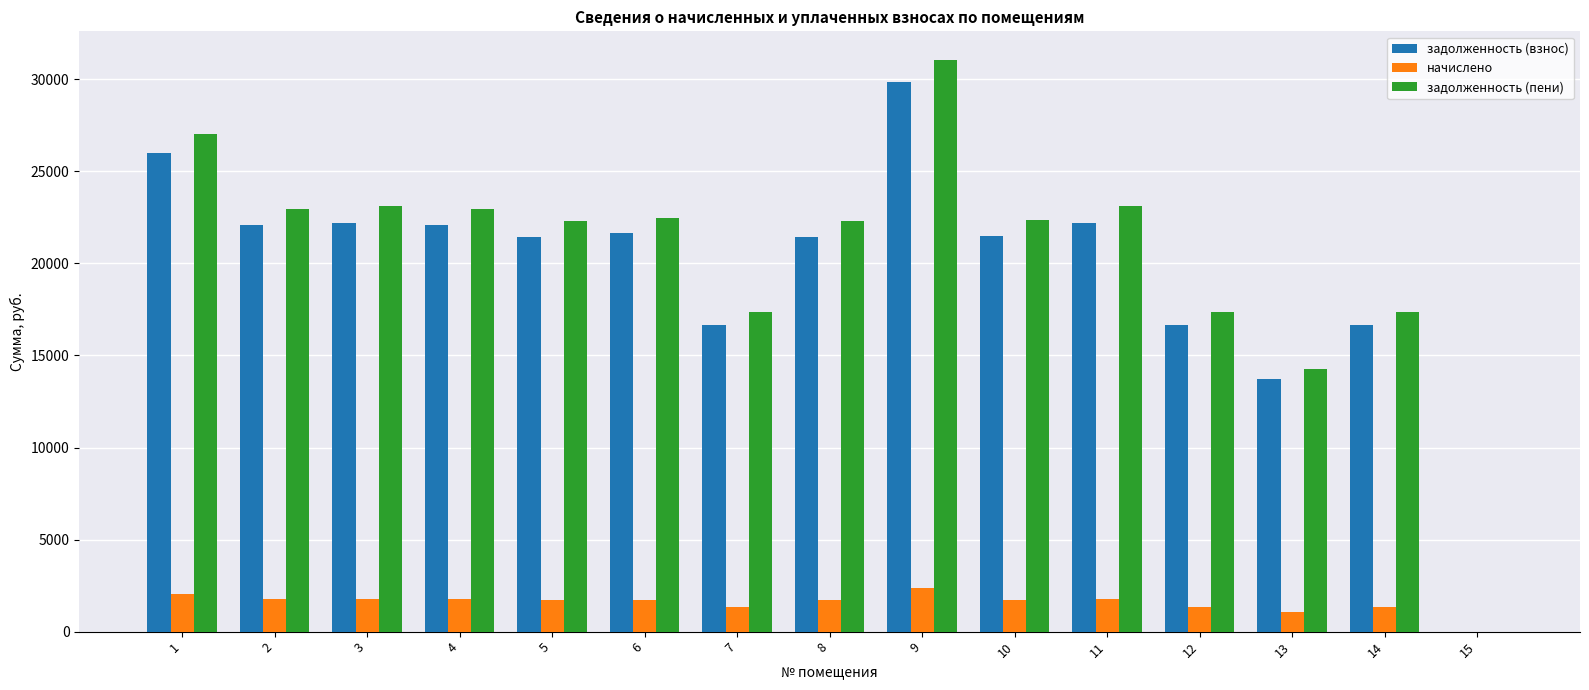

What is the greatest value displayed?

31051.6